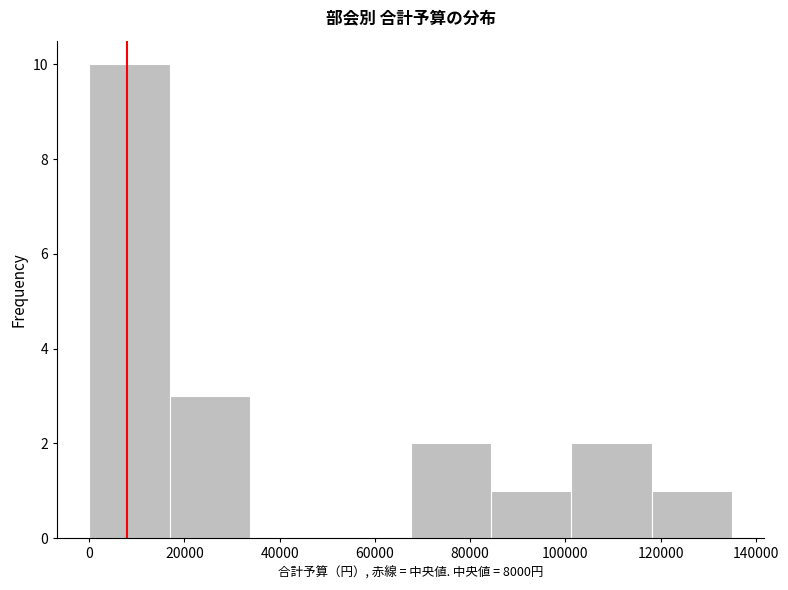

Reading left to right, list every bar in this chart as the range it spans on the x-axis followed by its height. Neither the bar edges nor the heights are printed on the chart, so give them approximately, as read against the axes.

0 to 16000: 10
16000 to 34000: 3
34000 to 50000: 0
50000 to 68000: 0
68000 to 84000: 2
84000 to 102000: 1
102000 to 118000: 2
118000 to 136000: 1